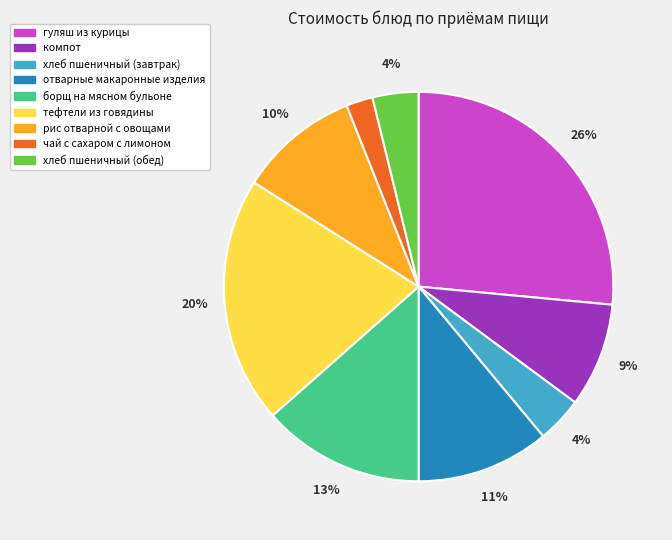

What is the smallest slice in the pie chart?

чай с сахаром с лимоном